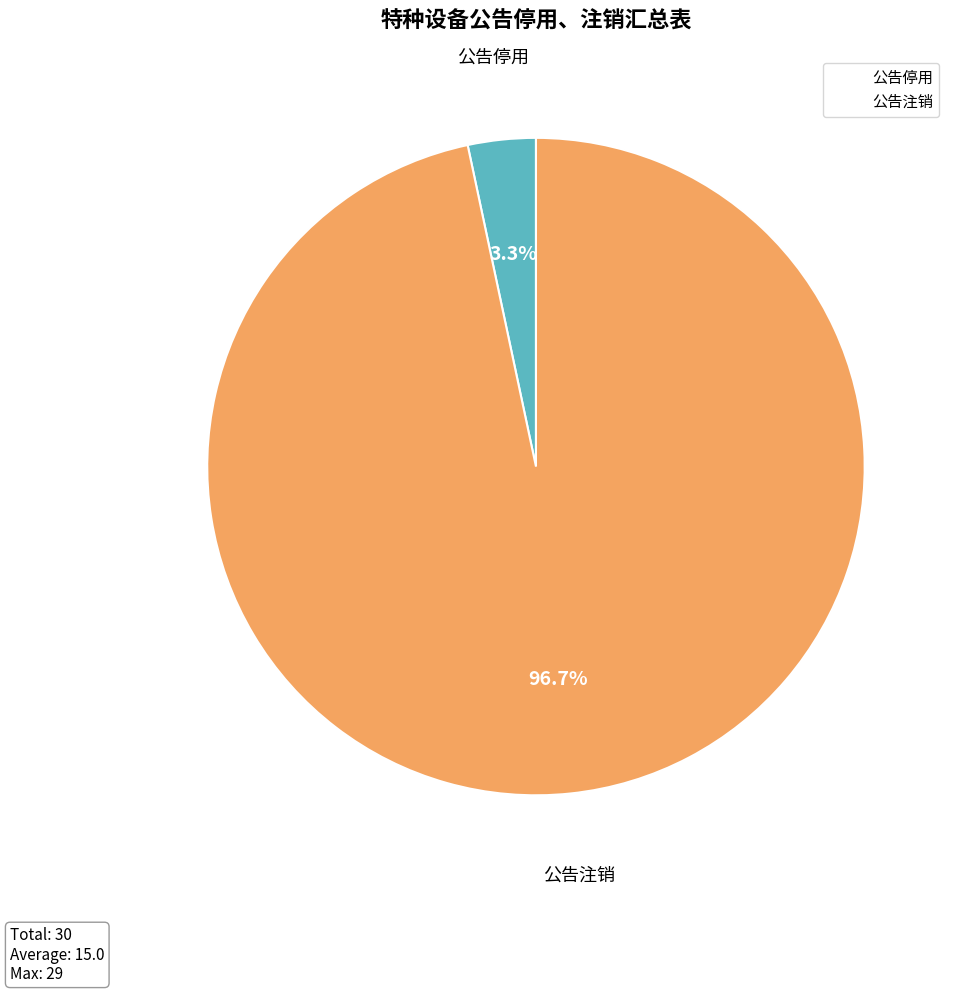

The 公告注销 slice represents 97% of the pie. True or false?

True